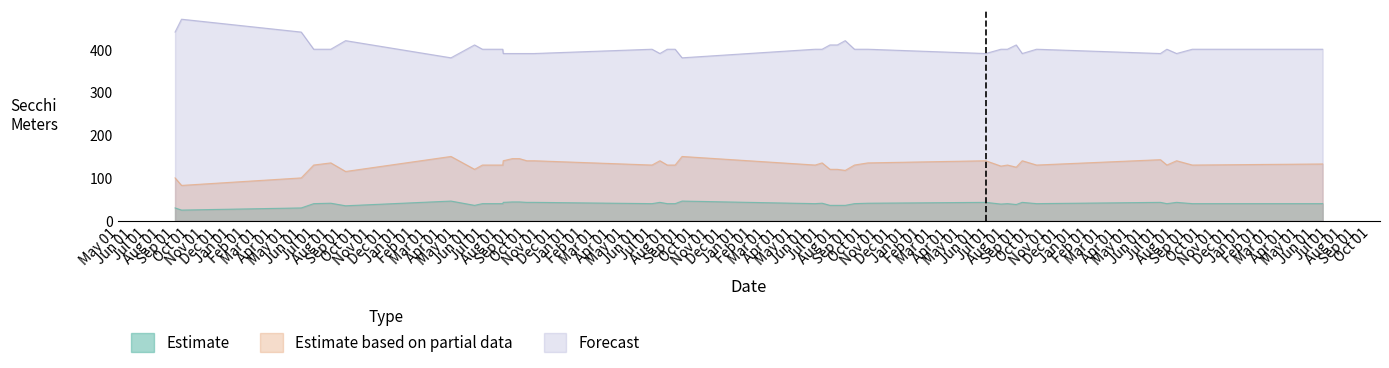

At 2002-10-07, list the series in order from smallest to largest.

Estimate, Estimate based on partial data, Forecast